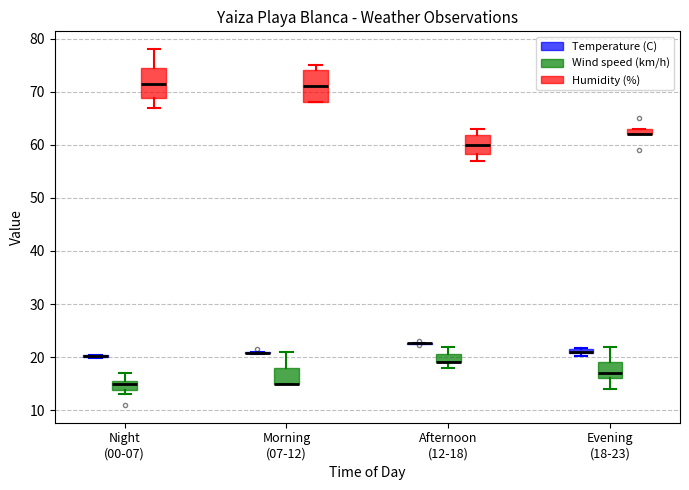

Where does the upper whisker of the box for Morning (07-12) (Wind speed (km/h)) end on the y-axis? The values are not printed on the chart, so give them approximately, as read against the axis.

21